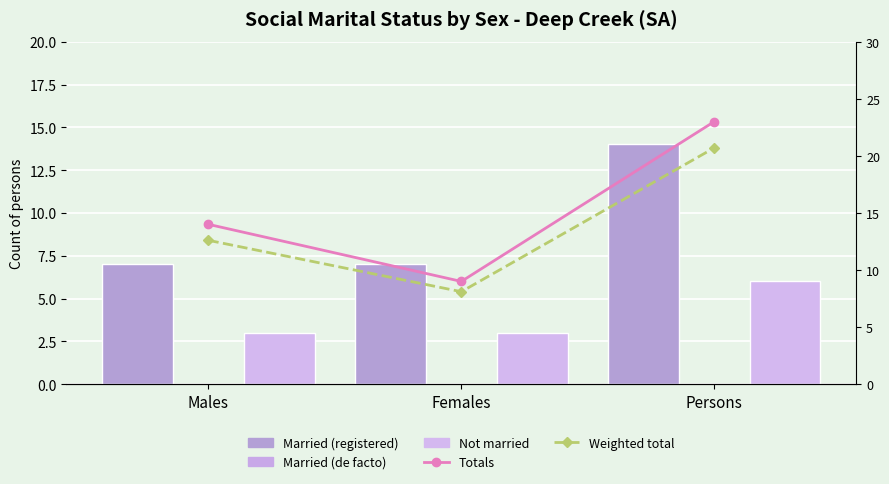

Count the number of categories in the chart.

3